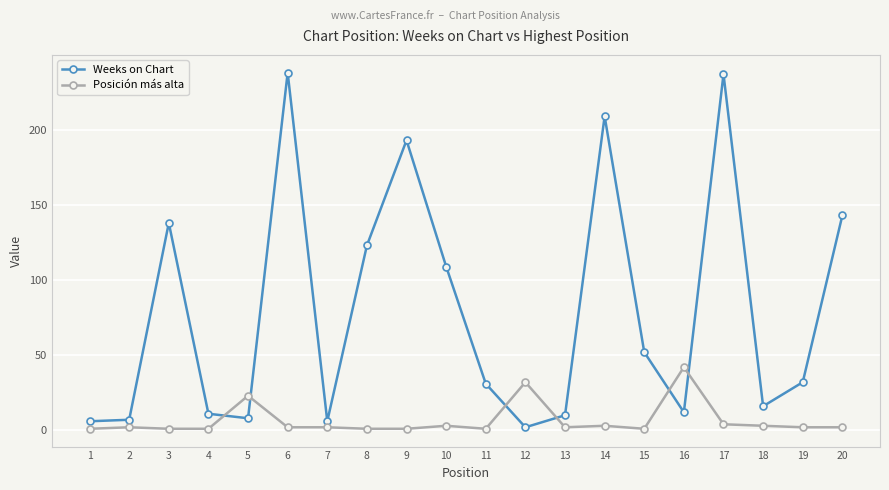

In Weeks on Chart, how many points are higher than both neighbors (excluding endpoints)?

5